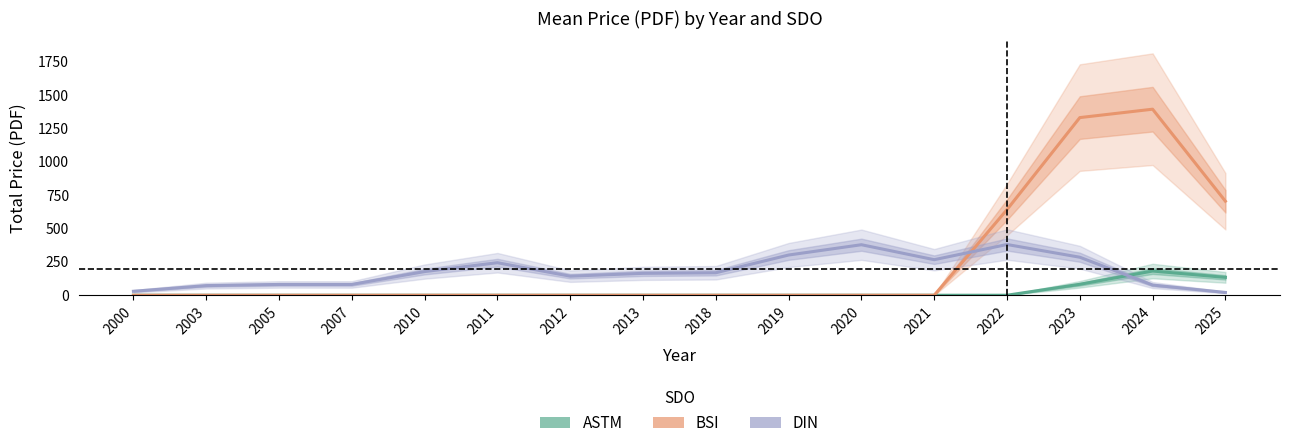

How many distinct data groups are displayed?

3